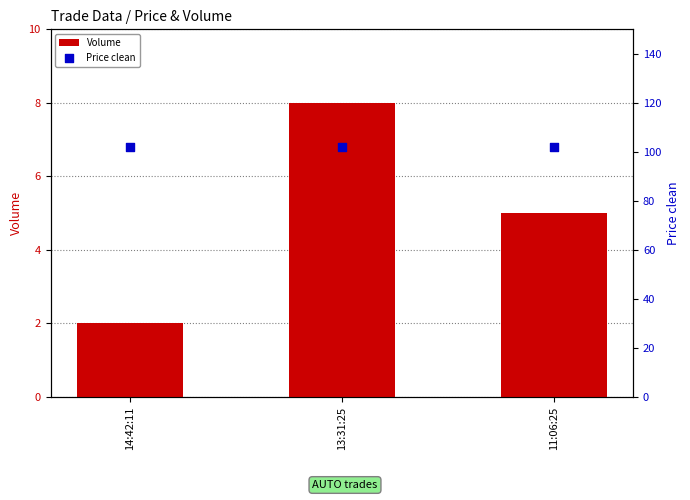

Which series has the largest total across all categories?

Price clean